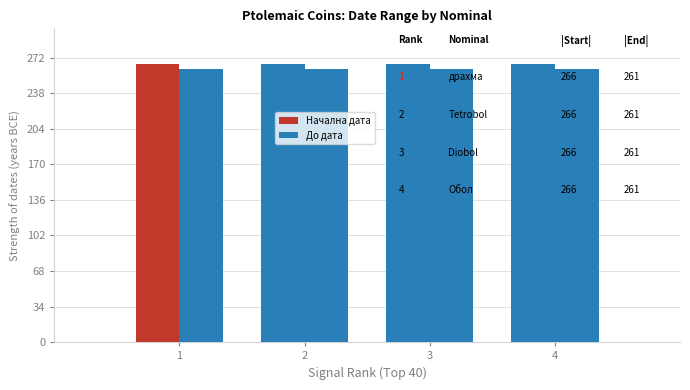

What is the average value of the Начална дата series?

266